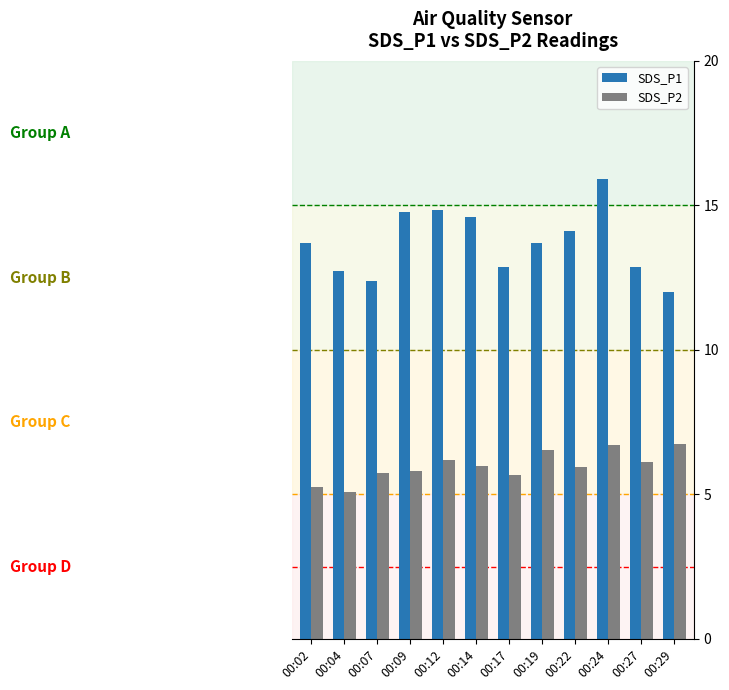

The value of SDS_P2 at 00:12 is 6.2. True or false?

True